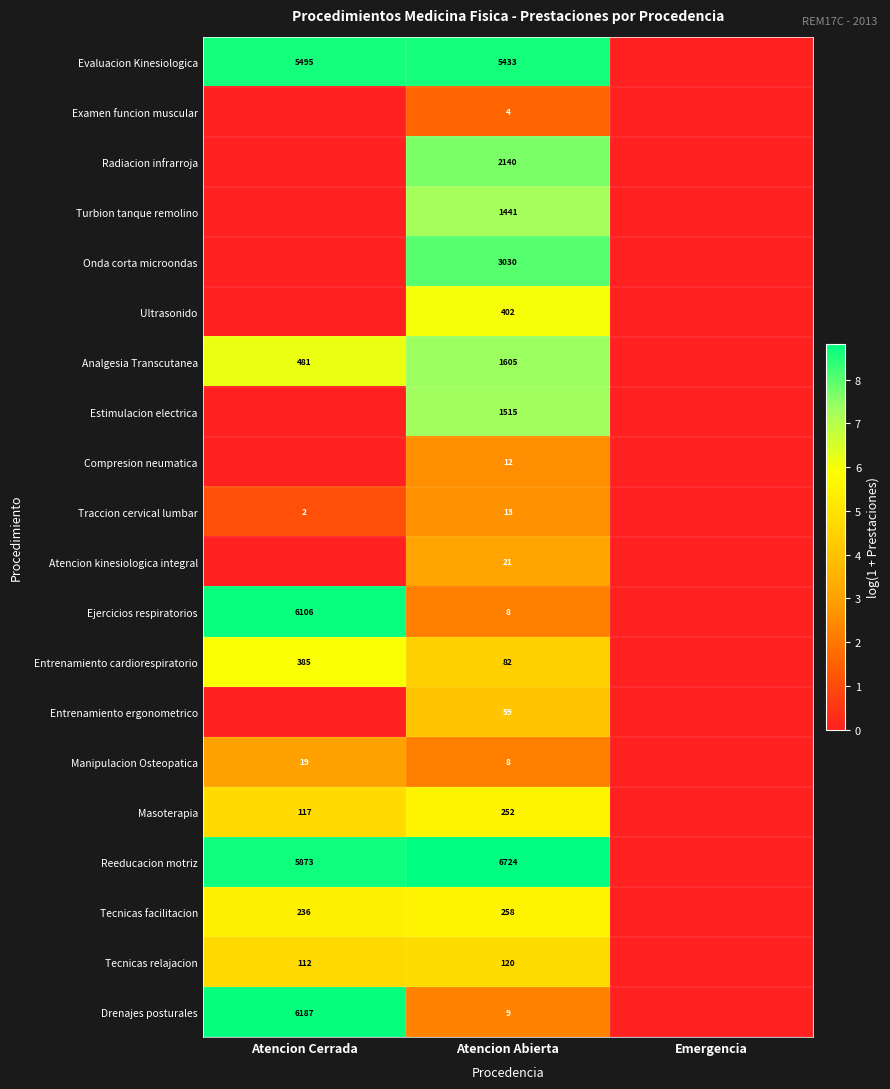

The Tecnicas facilitacion series shows 258 at Atencion Abierta. True or false?

True